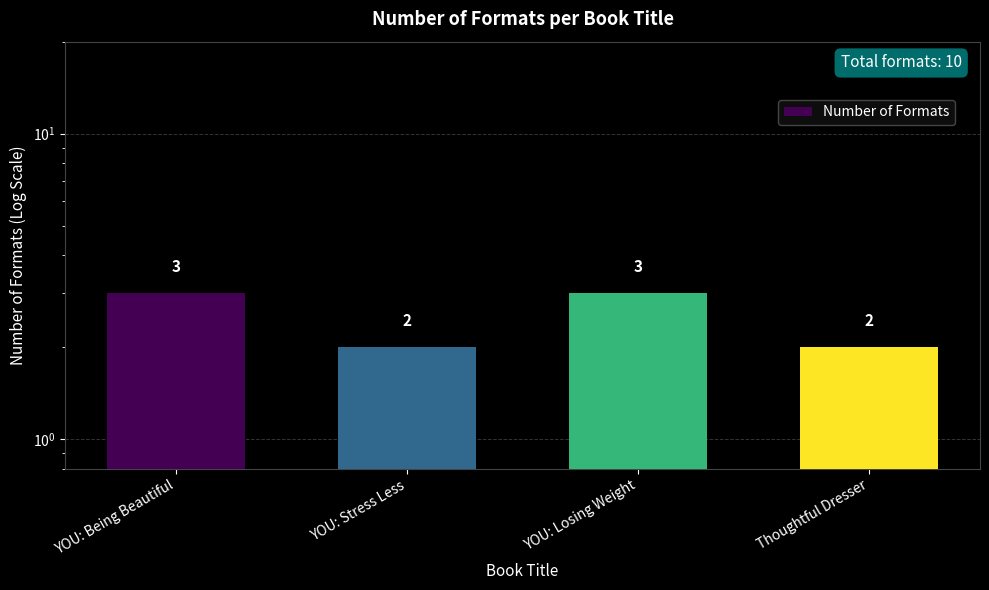

How many values are between 2 and 3?

4